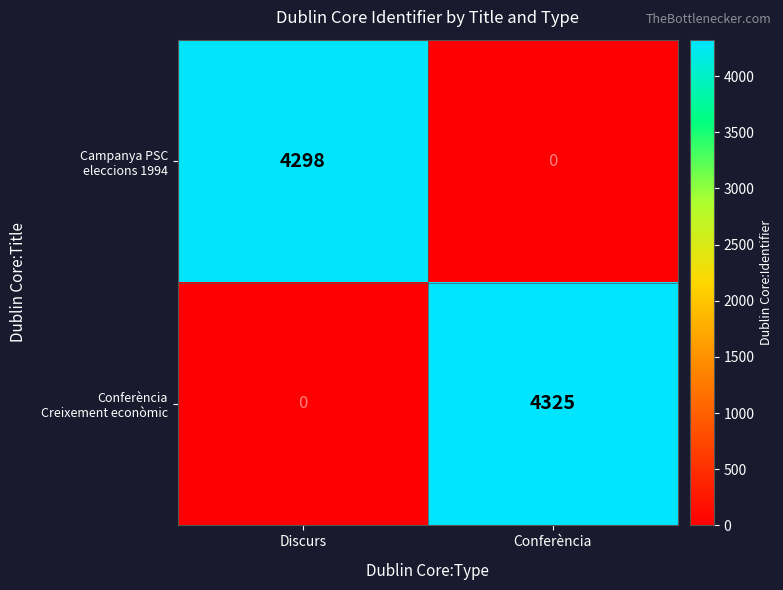

What is the maximum value shown in the chart?

4325